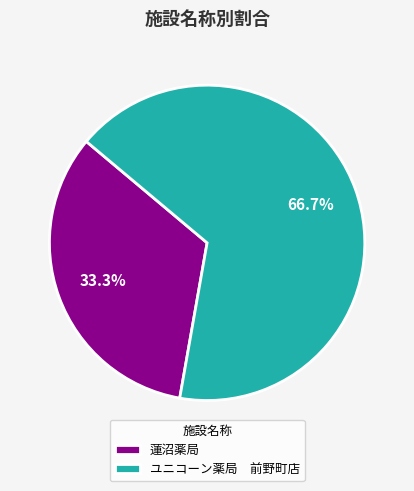

Which category accounts for the majority?

ユニコーン薬局 前野町店